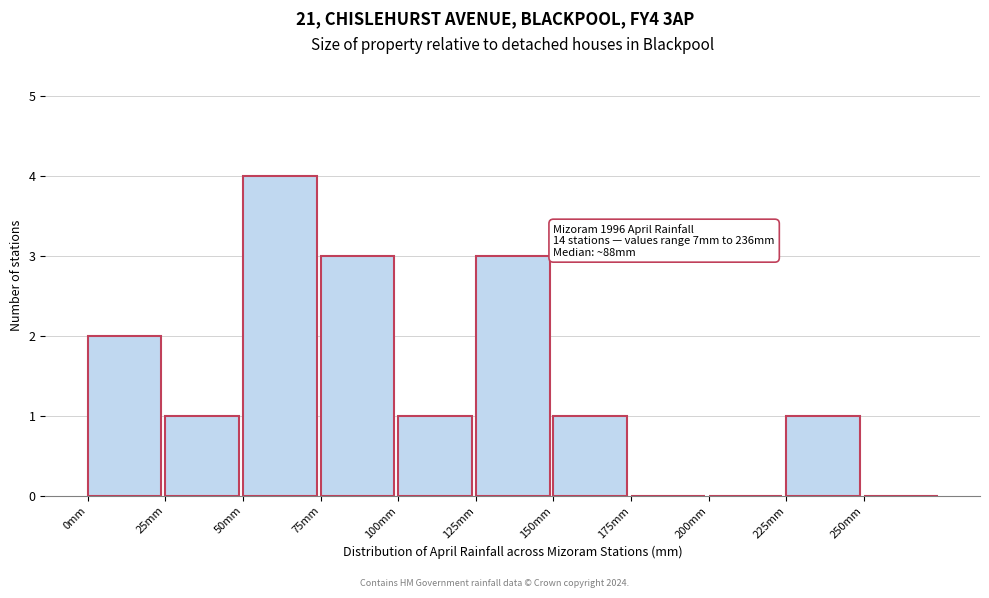

Over which range of the x-axis is the bar tallest?

50 to 75